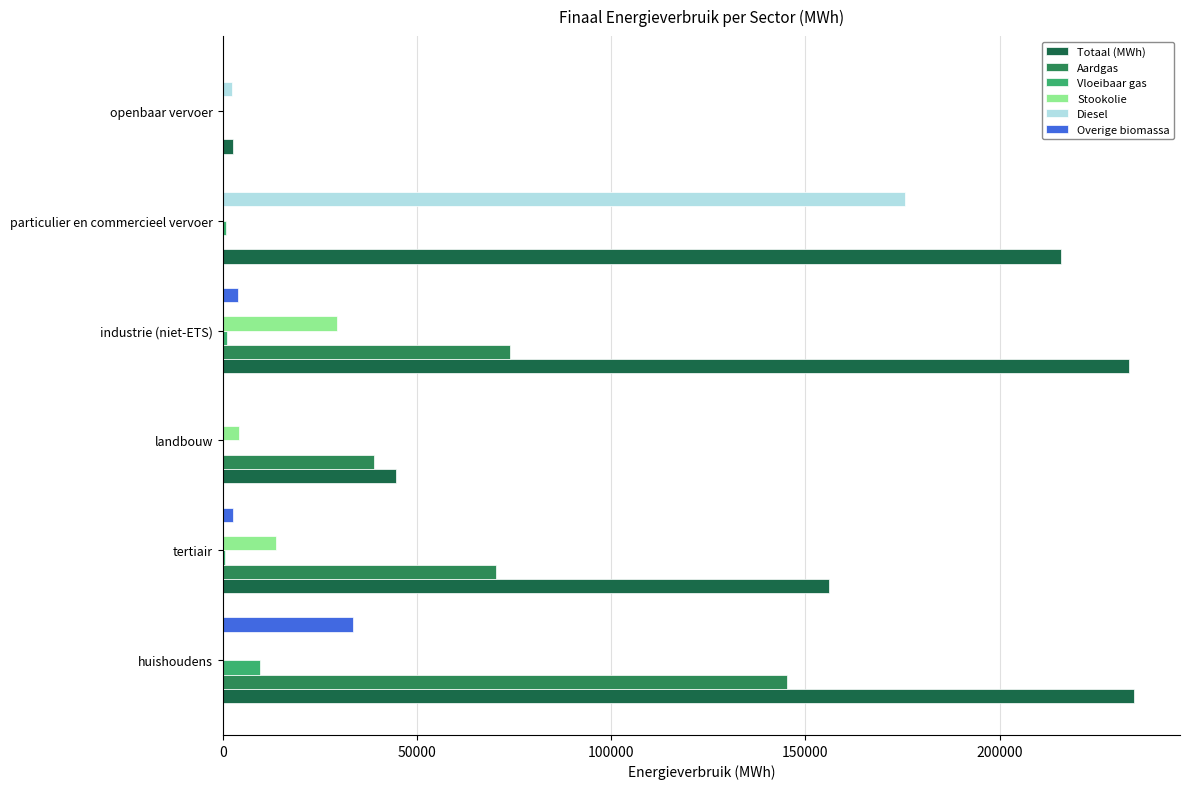

Count the number of data series in this chart.

6